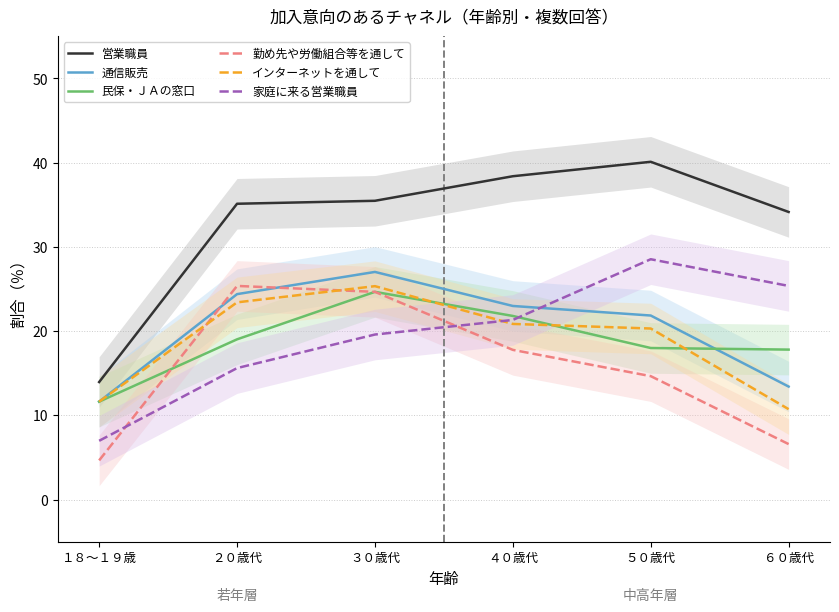

At ４０歳代, list the series in order from smallest to largest.

勤め先や労働組合等を通して, インターネットを通して, 家庭に来る営業職員, 民保・ＪＡの窓口, 通信販売, 営業職員